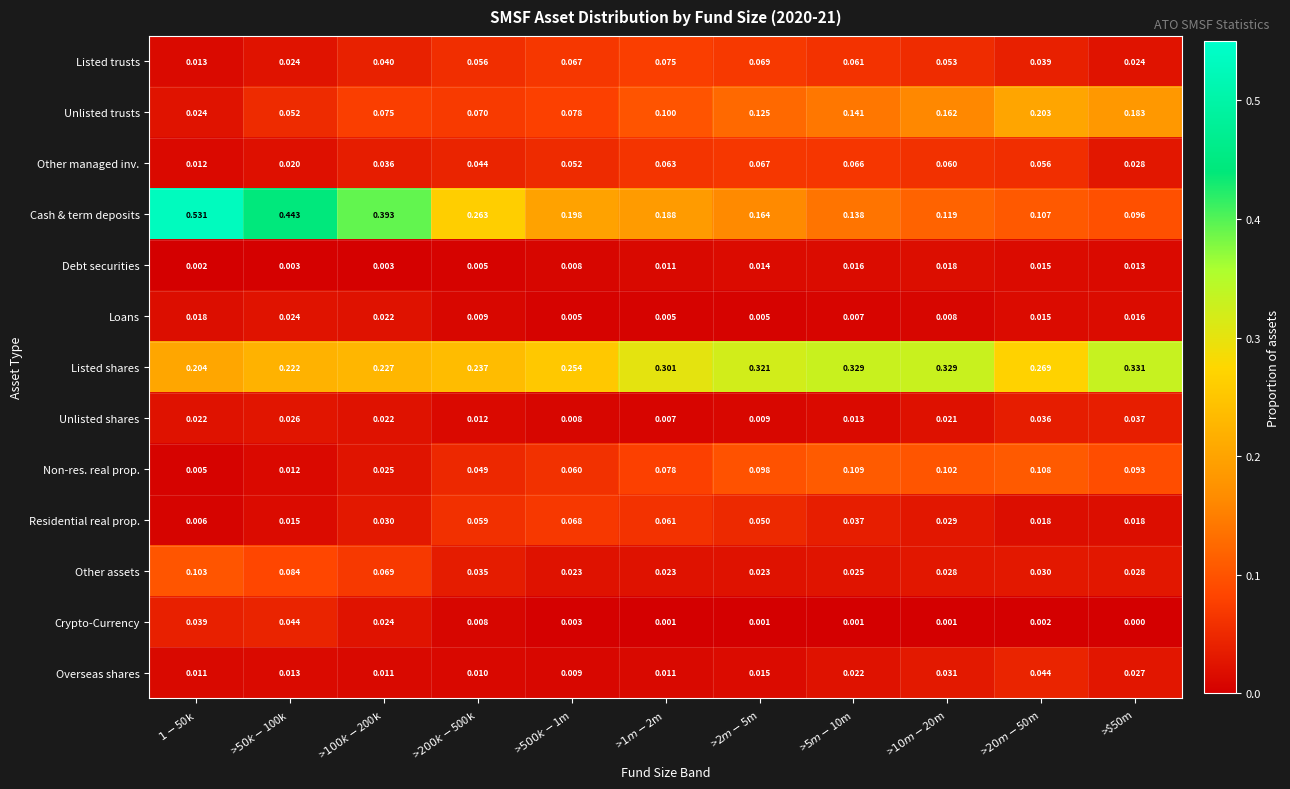

What is the total value across all series at $1-$50k?

1.0